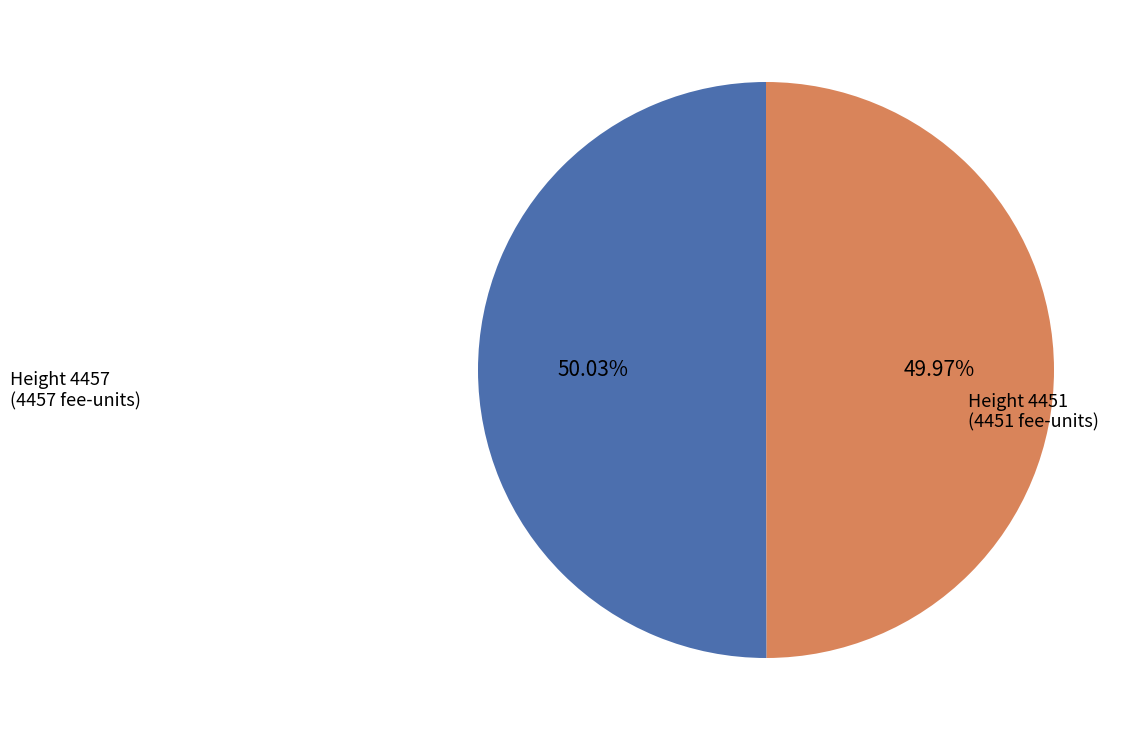

Count the number of slices in the pie.

2